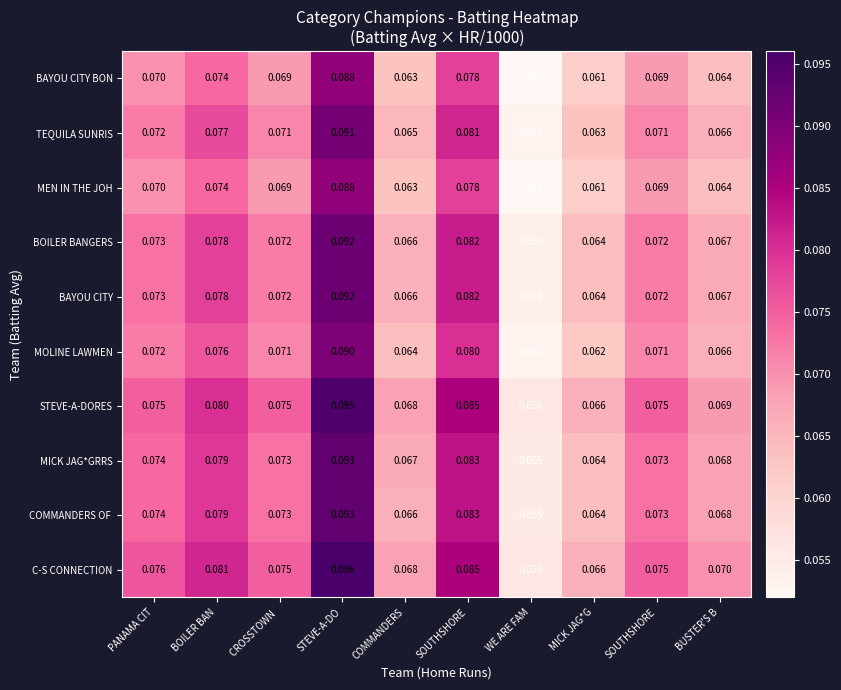

What is the total value across all series at BUSTER'S B?

0.7